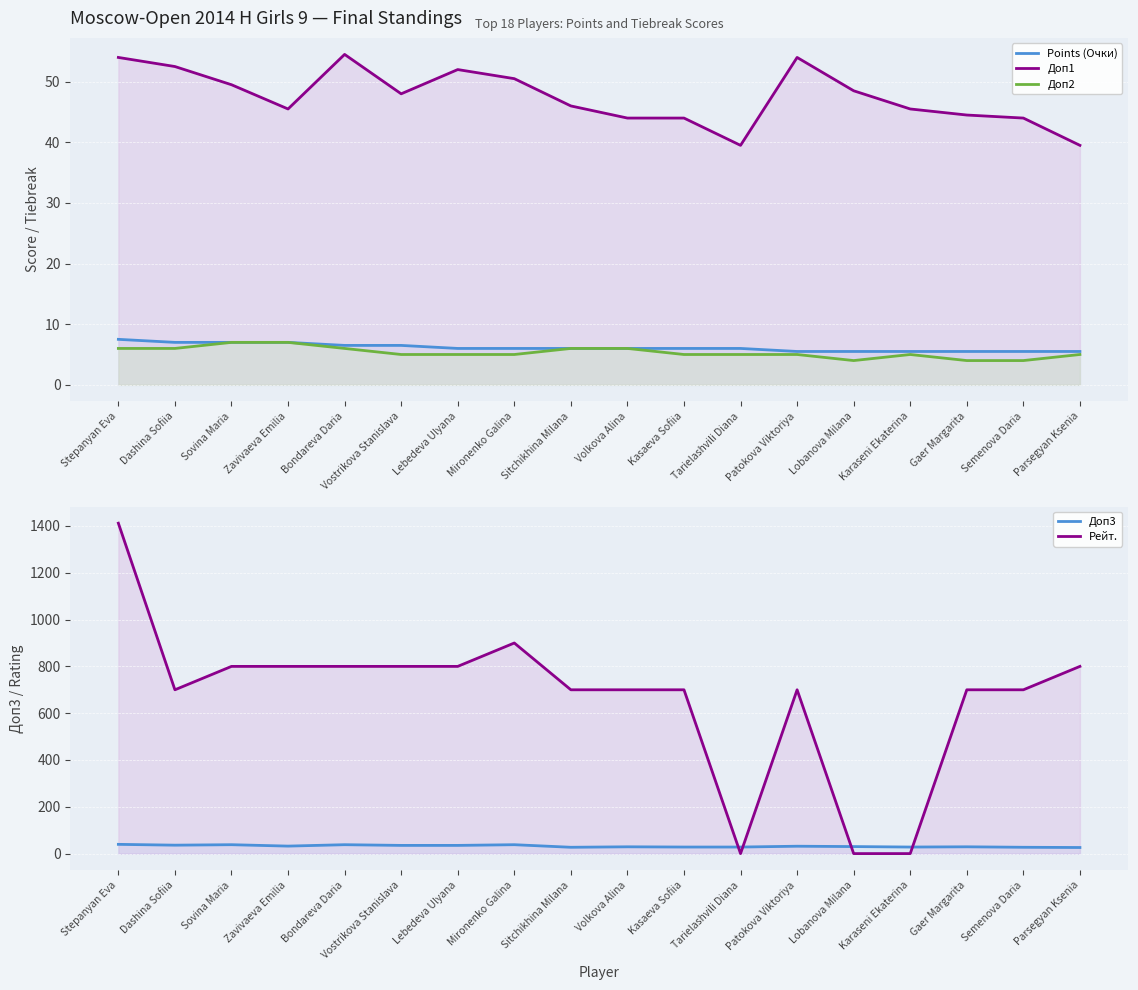

How many data points does each series have?

18